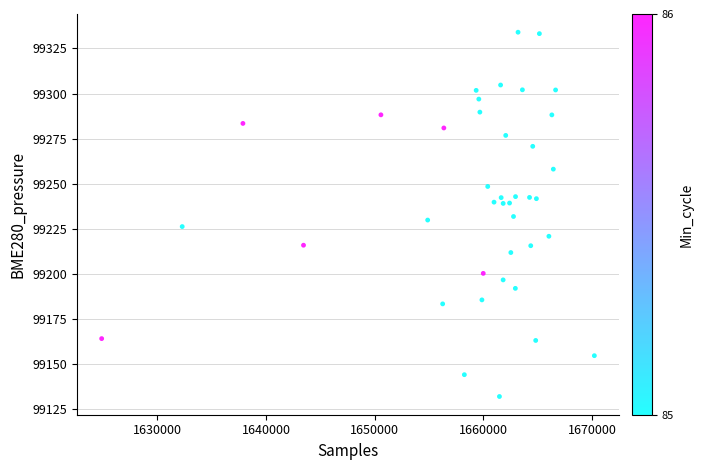

What is the range of X values (max minus min)?

45341.0